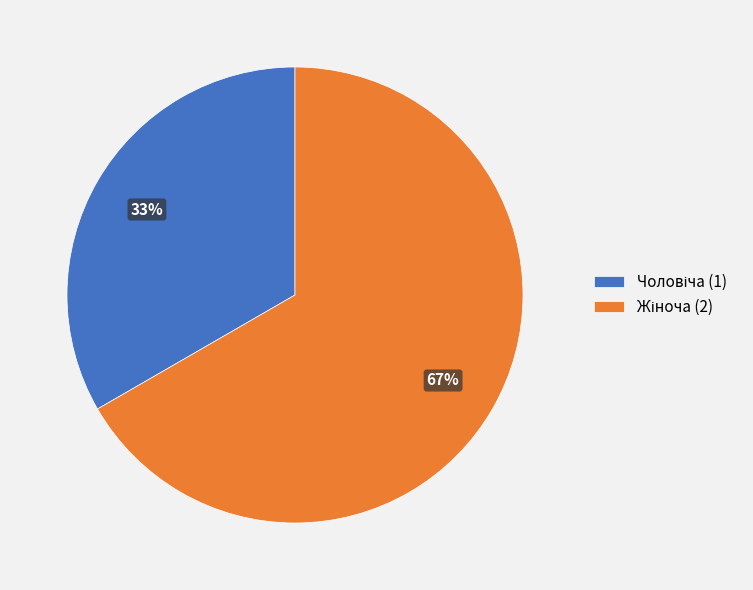

Is there any slice that represents more than half of the pie?

Yes